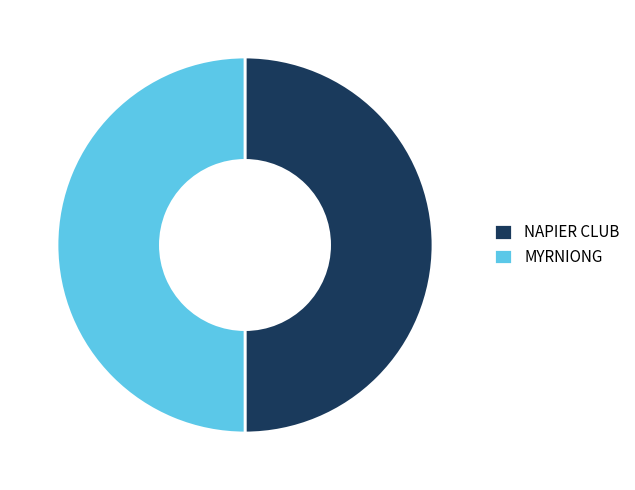

Approximately how many times larger is the value at MYRNIONG compared to NAPIER CLUB?

1.0